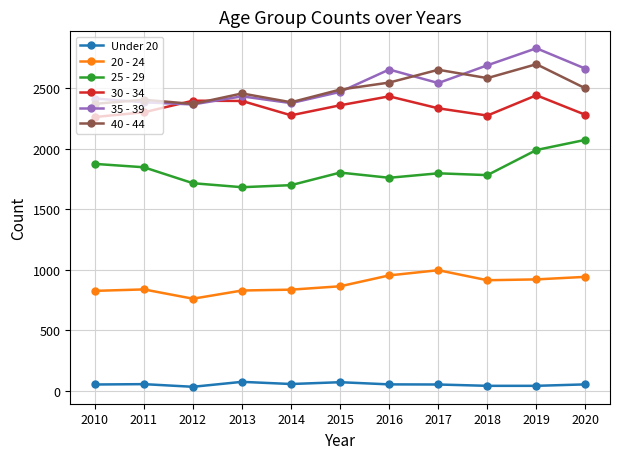

What is the difference between the Under 20 values at 2012 and 2014?

23